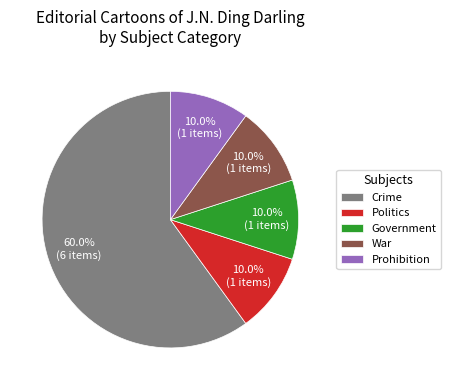

Between Crime and War, which is larger?

Crime